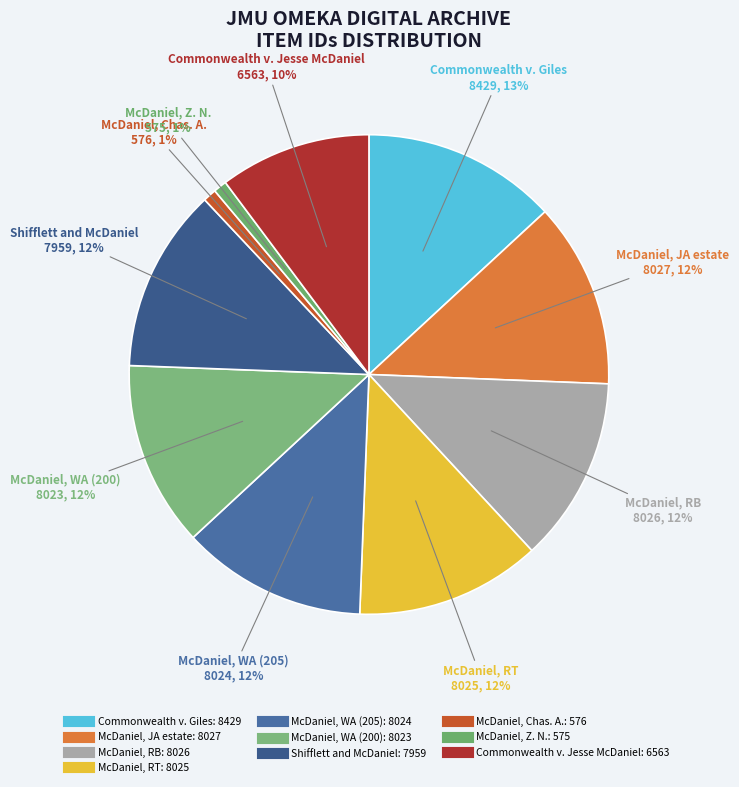

Does McDaniel, RB account for over 50% of the chart?

No